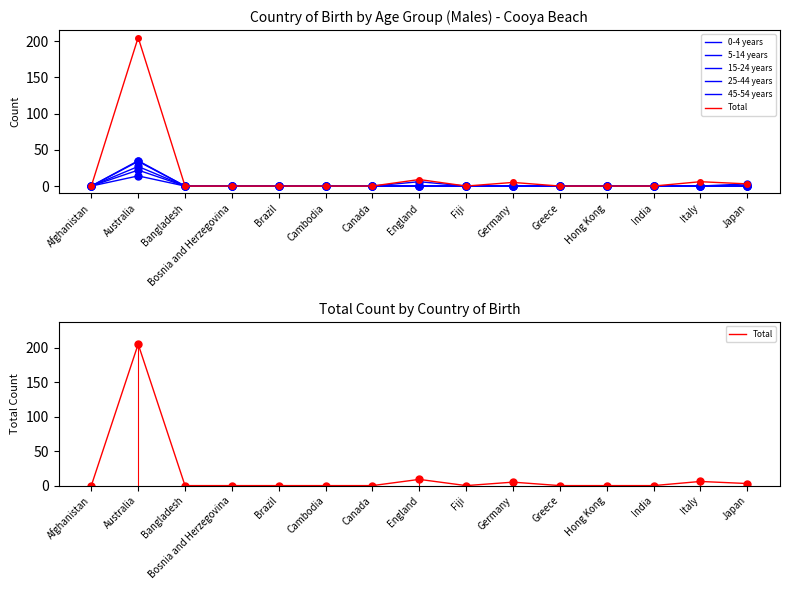

How many values in the 0-4 years series exceed 0?

1